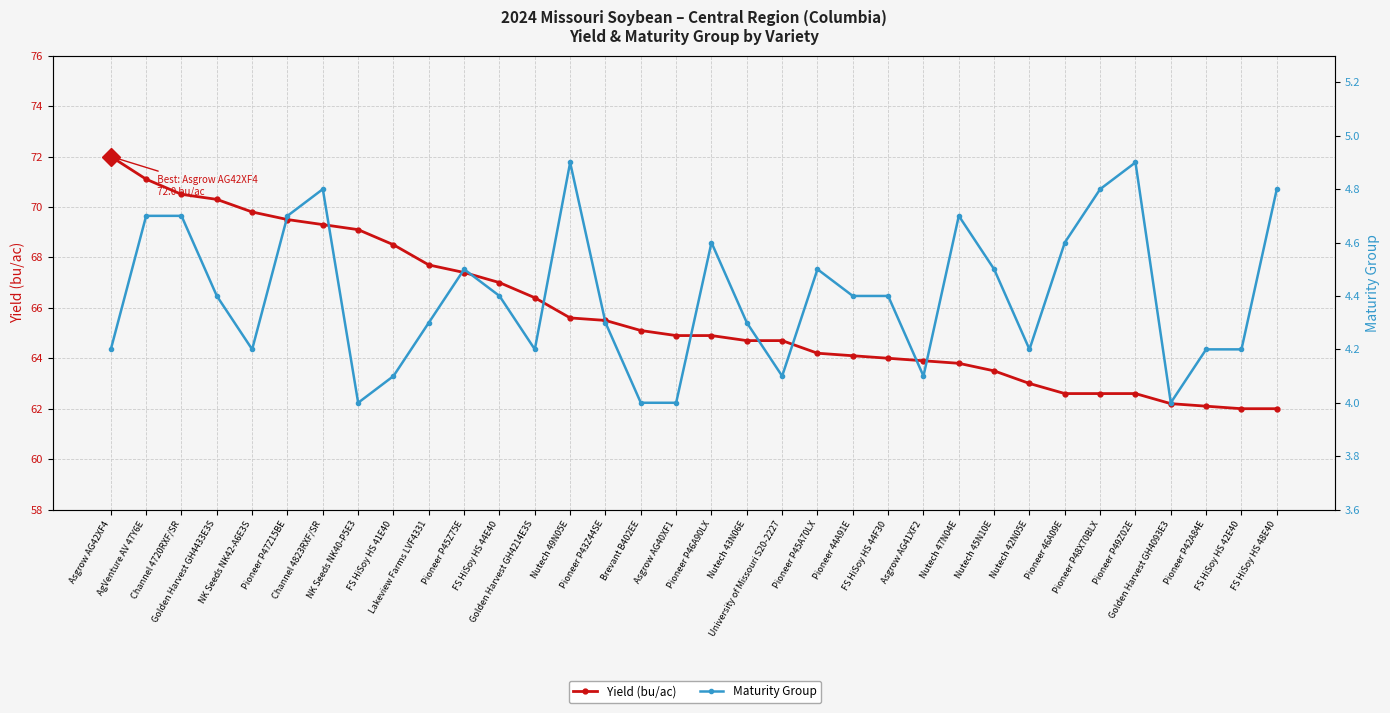

Reading left to right, list all the values displayed in this chart.

Yield (bu/ac): Asgrow AG42XF4=72.0	AgVenture AV 47Y6E=71.1	Channel 4720RXF/SR=70.5	Golden Harvest GH4433E3S=70.3	NK Seeds NK42-A6E3S=69.8	Pioneer P47Z15BE=69.5	Channel 4823RXF/SR=69.3	NK Seeds NK40-P5E3=69.1	FS HiSoy HS 41E40=68.5	Lakeview Farms LVF4331=67.7	Pioneer P45Z75E=67.4	FS HiSoy HS 44E40=67.0	Golden Harvest GH4214E3S=66.4	Nutech 49N05E=65.6	Pioneer P43Z44SE=65.5	Brevant B402EE=65.1	Asgrow AG40XF1=64.9	Pioneer P46A90LX=64.9	Nutech 43N06E=64.7	University of Missouri S20-2227=64.7	Pioneer P45A70LX=64.2	Pioneer 44A91E=64.1	FS HiSoy HS 44F30=64.0	Asgrow AG41XF2=63.9	Nutech 47N04E=63.8	Nutech 45N10E=63.5	Nutech 42N05E=63.0	Pioneer 46A09E=62.6	Pioneer P48X70BLX=62.6	Pioneer P49Z02E=62.6	Golden Harvest GH4093E3=62.2	Pioneer P42A84E=62.1	FS HiSoy HS 42E40=62.0	FS HiSoy HS 48E40=62.0
Maturity Group: Asgrow AG42XF4=4.2	AgVenture AV 47Y6E=4.7	Channel 4720RXF/SR=4.7	Golden Harvest GH4433E3S=4.4	NK Seeds NK42-A6E3S=4.2	Pioneer P47Z15BE=4.7	Channel 4823RXF/SR=4.8	NK Seeds NK40-P5E3=4.0	FS HiSoy HS 41E40=4.1	Lakeview Farms LVF4331=4.3	Pioneer P45Z75E=4.5	FS HiSoy HS 44E40=4.4	Golden Harvest GH4214E3S=4.2	Nutech 49N05E=4.9	Pioneer P43Z44SE=4.3	Brevant B402EE=4.0	Asgrow AG40XF1=4.0	Pioneer P46A90LX=4.6	Nutech 43N06E=4.3	University of Missouri S20-2227=4.1	Pioneer P45A70LX=4.5	Pioneer 44A91E=4.4	FS HiSoy HS 44F30=4.4	Asgrow AG41XF2=4.1	Nutech 47N04E=4.7	Nutech 45N10E=4.5	Nutech 42N05E=4.2	Pioneer 46A09E=4.6	Pioneer P48X70BLX=4.8	Pioneer P49Z02E=4.9	Golden Harvest GH4093E3=4.0	Pioneer P42A84E=4.2	FS HiSoy HS 42E40=4.2	FS HiSoy HS 48E40=4.8